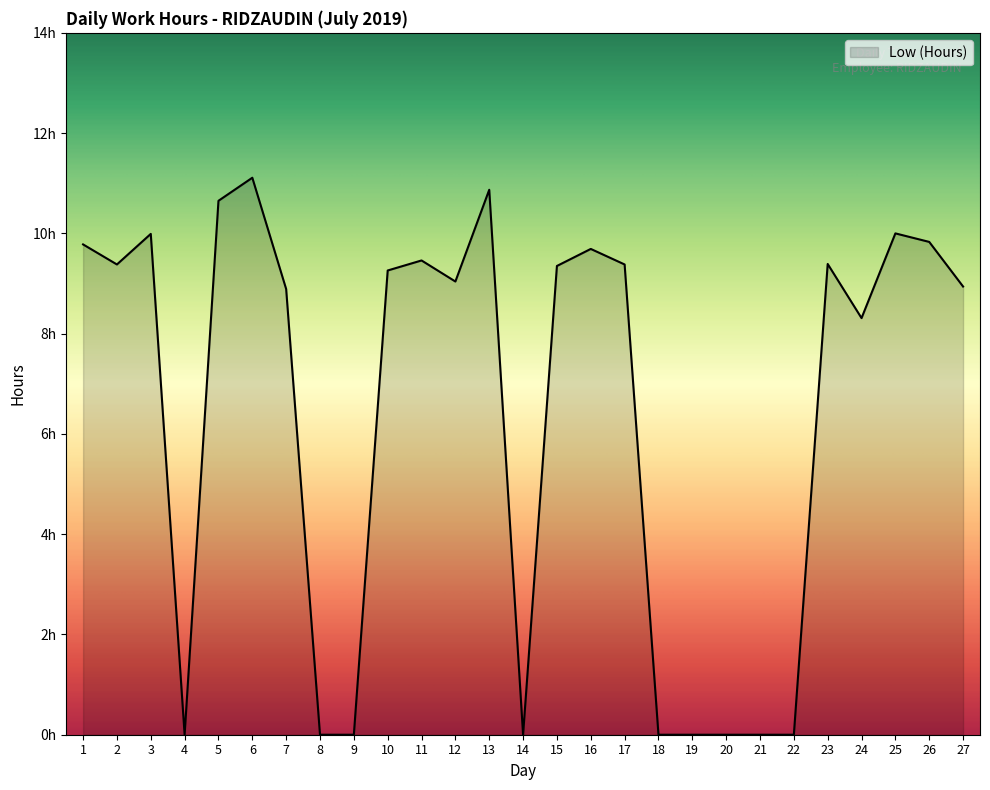

Is this an area chart (filled region under the line)?

Yes